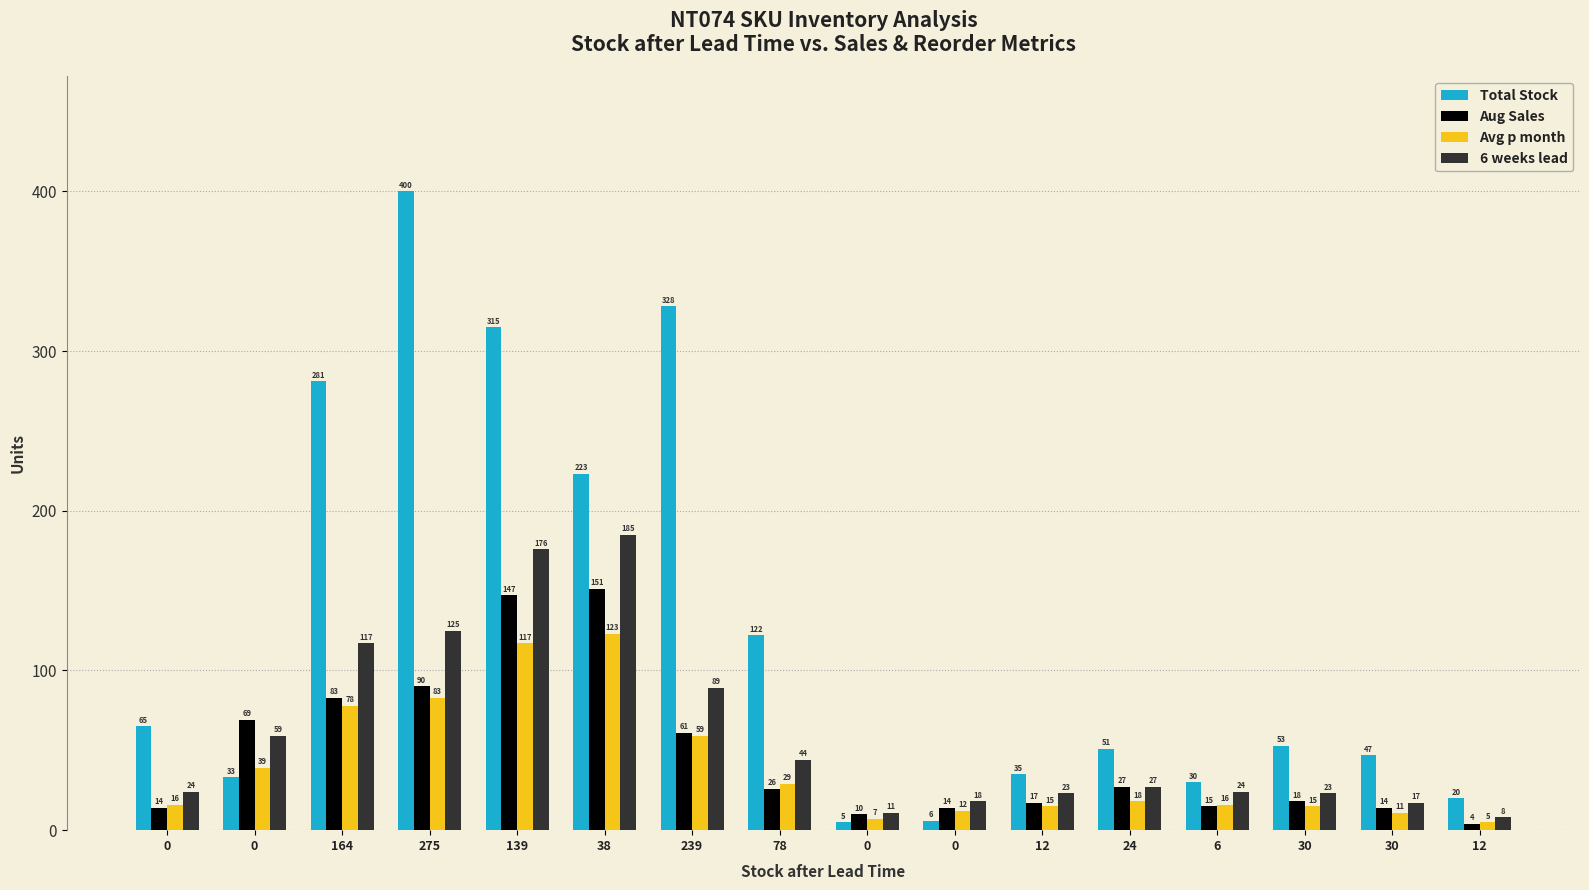

How many distinct data groups are displayed?

4